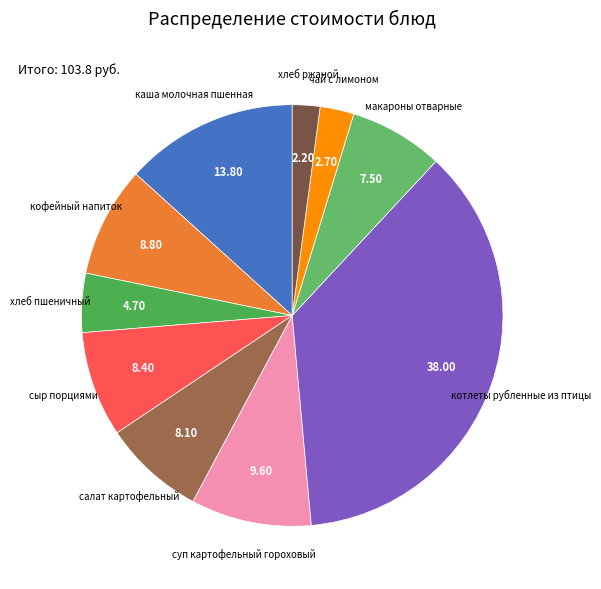

Which slice is the largest?

котлеты рубленные из птицы